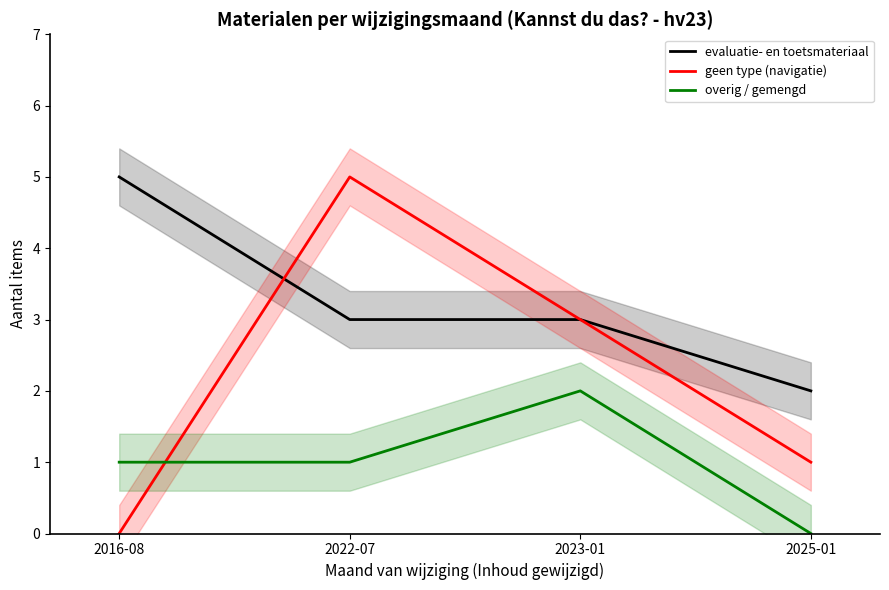

Which series has the largest total across all categories?

evaluatie- en toetsmateriaal